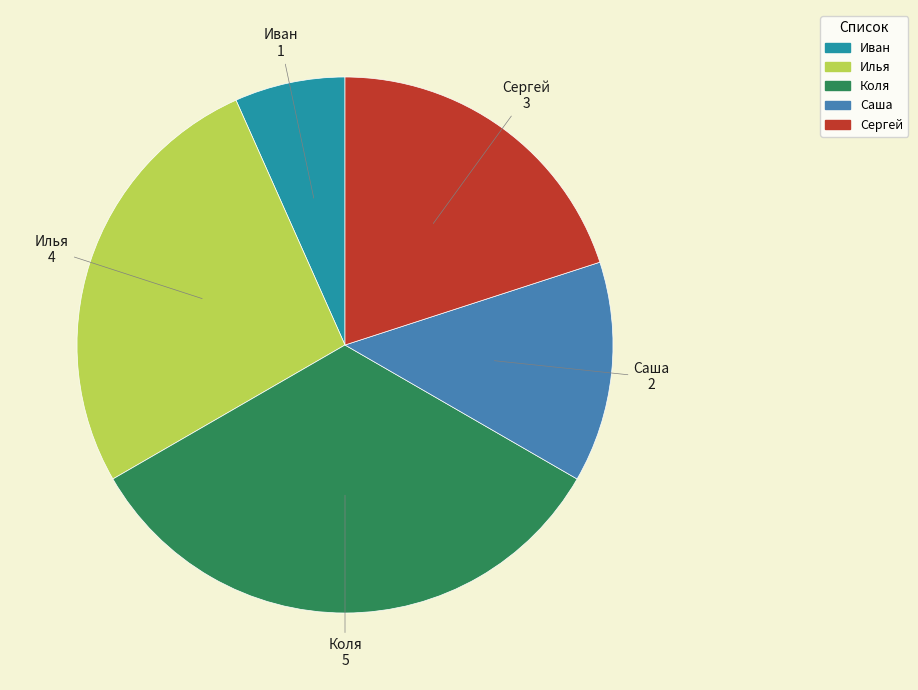

How many slices are in this pie chart?

5